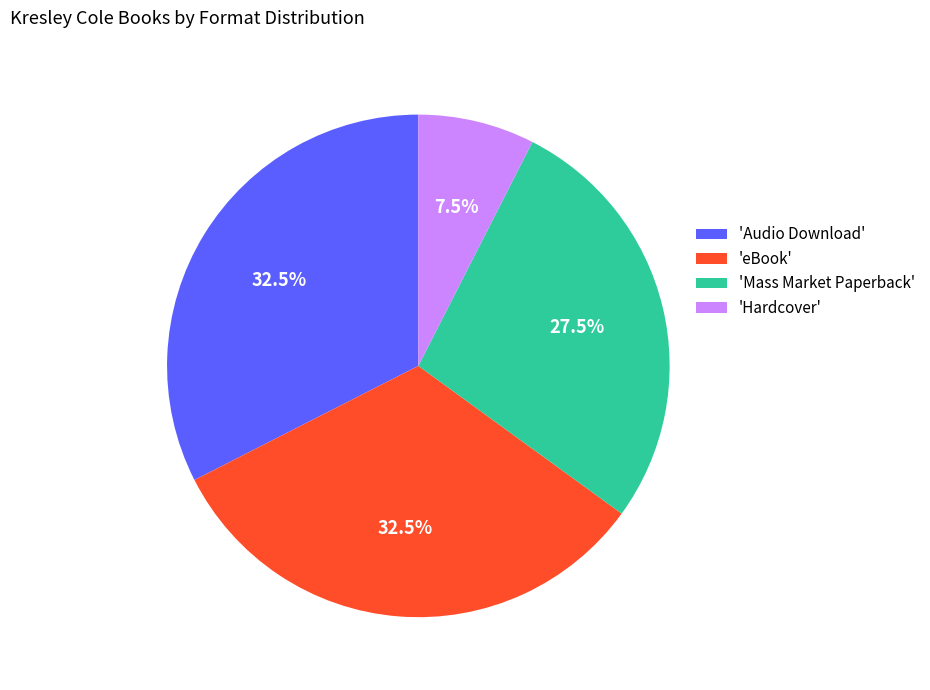

Approximately how many times larger is the value at 'Mass Market Paperback' compared to 'Audio Download'?

0.8